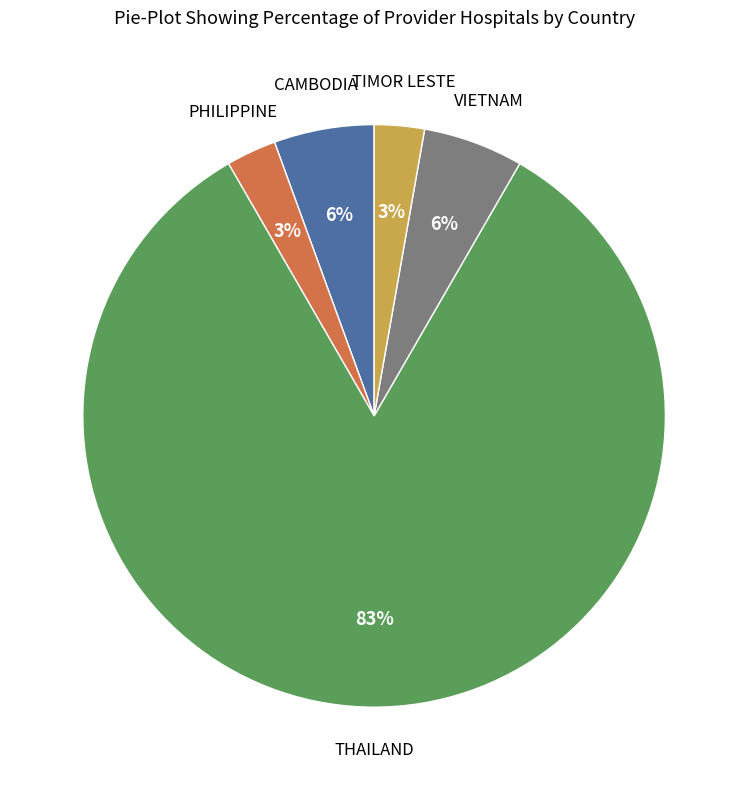

Does any single category account for the majority?

Yes